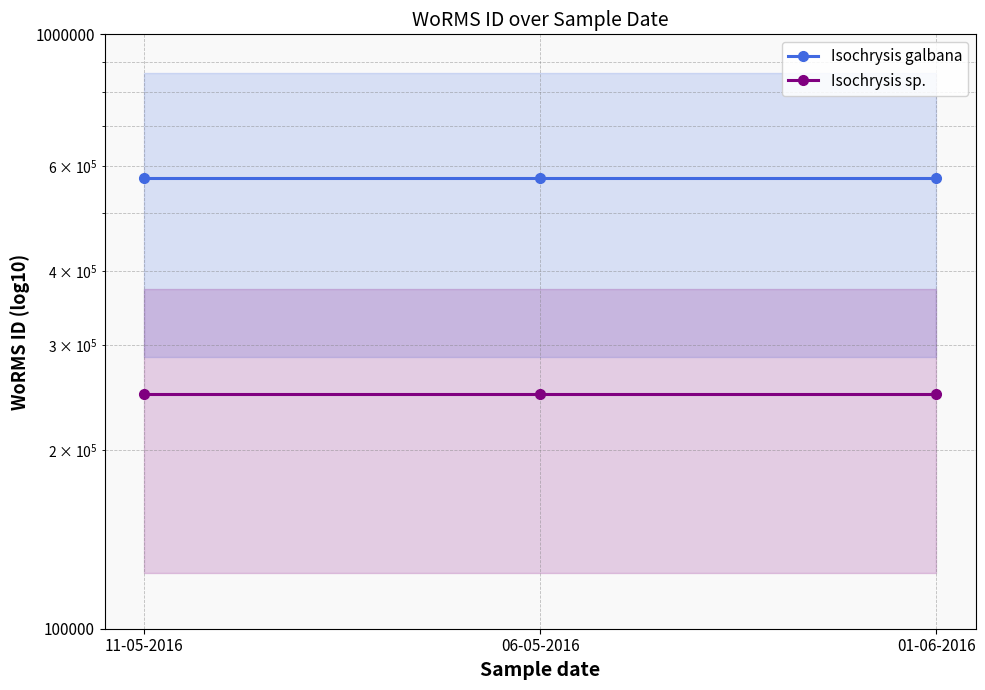

Which series changed the most between 11-05-2016 and 01-06-2016?

Isochrysis galbana